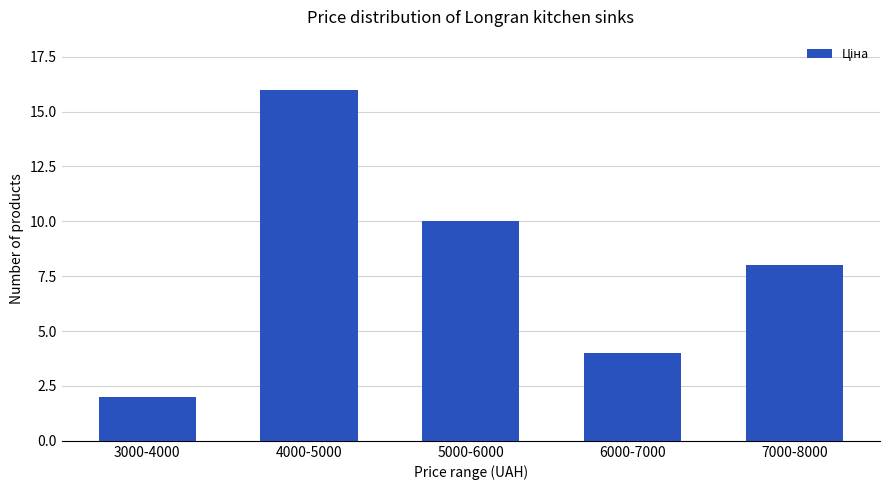

Which label corresponds to the largest value in the chart?

4000-5000